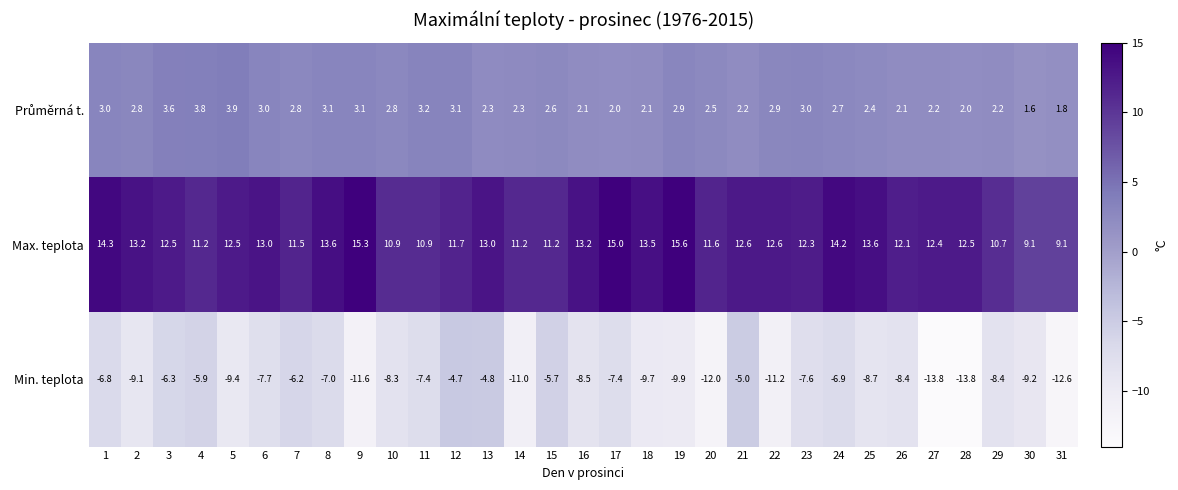

What is the greatest value displayed?

15.6